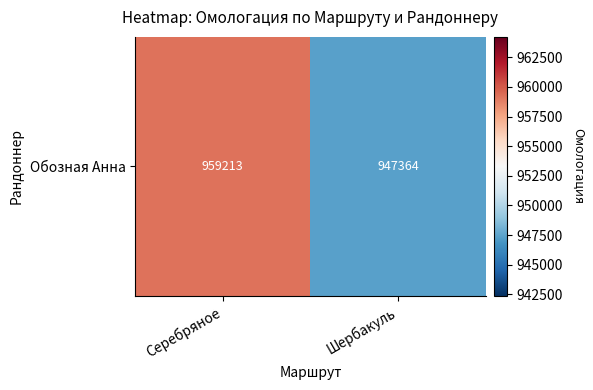

Where is the data nearest to the value 953288?

Шербакуль